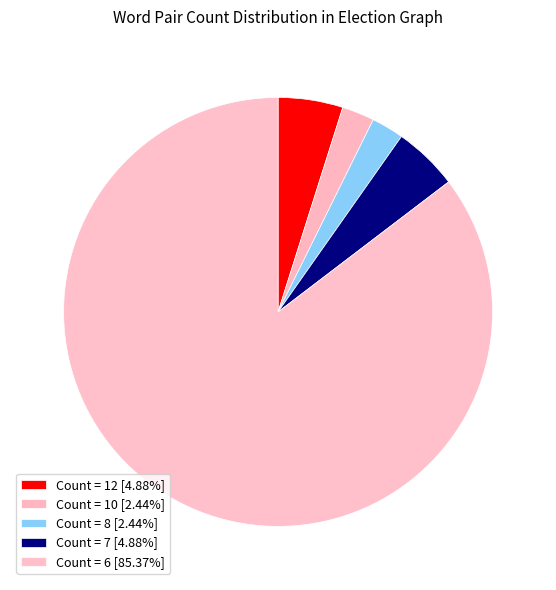

How many segments does this pie chart have?

5